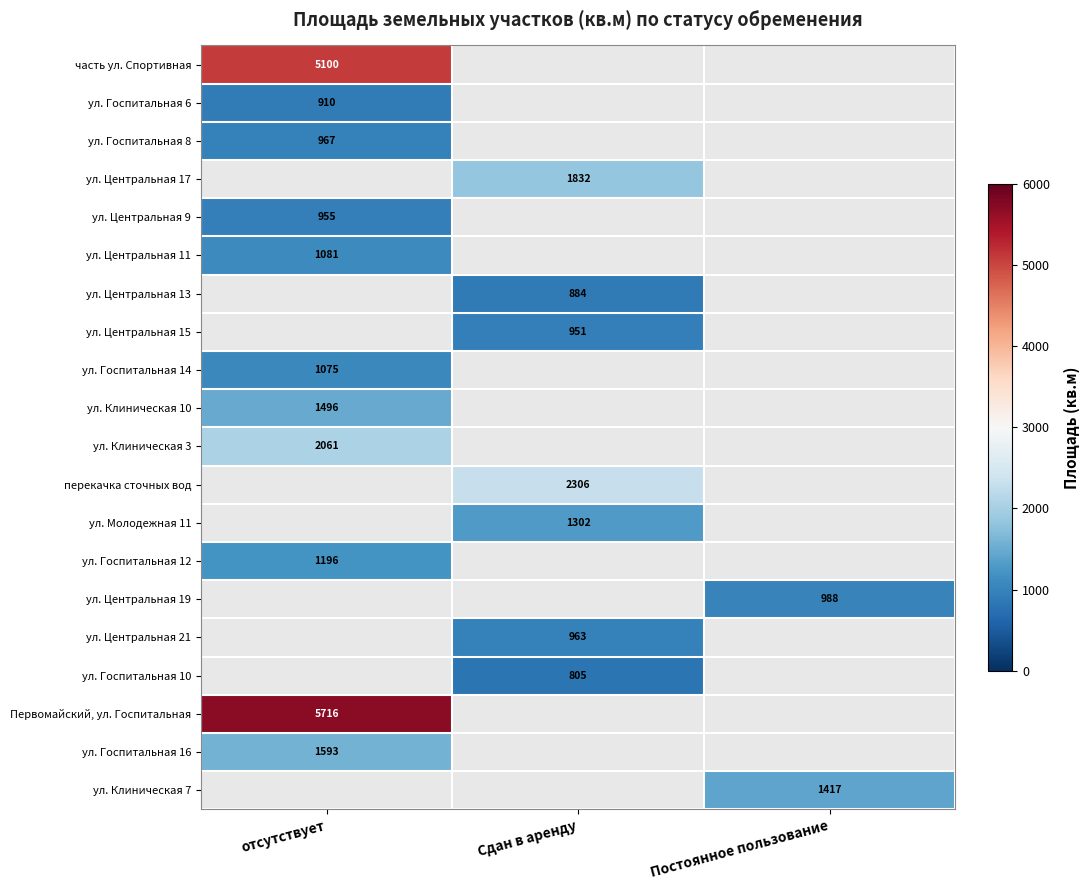

True or false: ул. Госпитальная 14 has a value of 1765 at отсутствует.

False